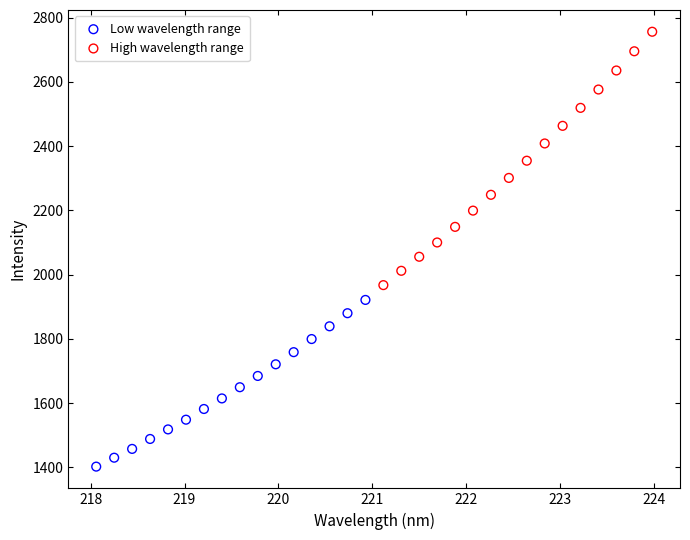

Which series has the largest Y range (max minus min)?

High wavelength range